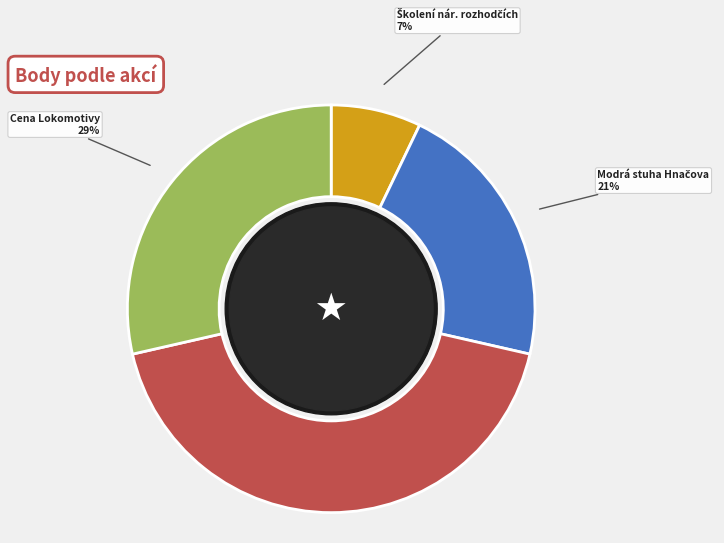

To the nearest percent, what is the difference between the largest and smallest slice percentages?

36%